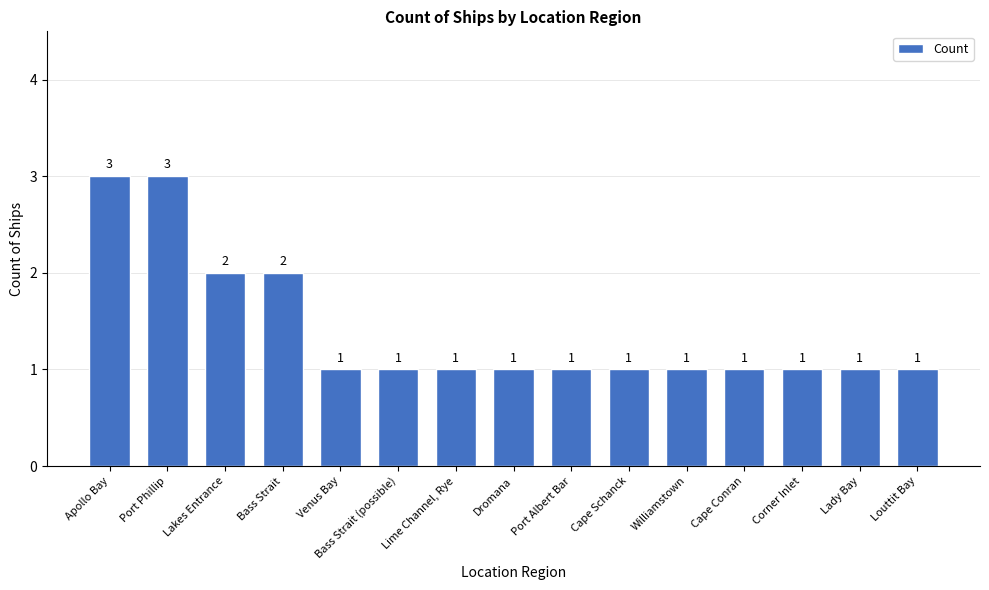

What is the sum of all values?

21